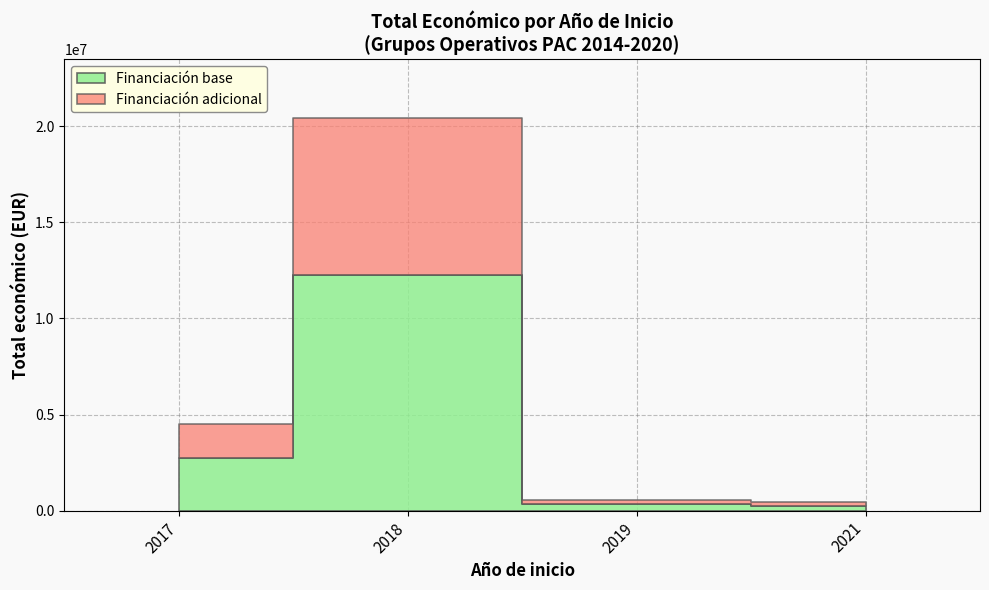

How many values are below 575833?

5